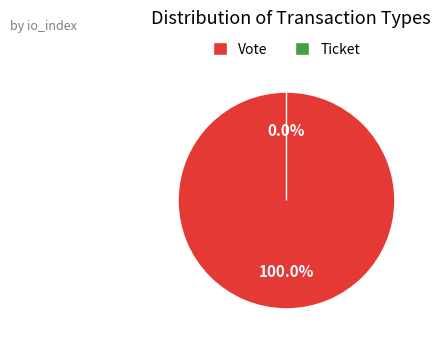

Is it true that Ticket is 1% of the pie?

False